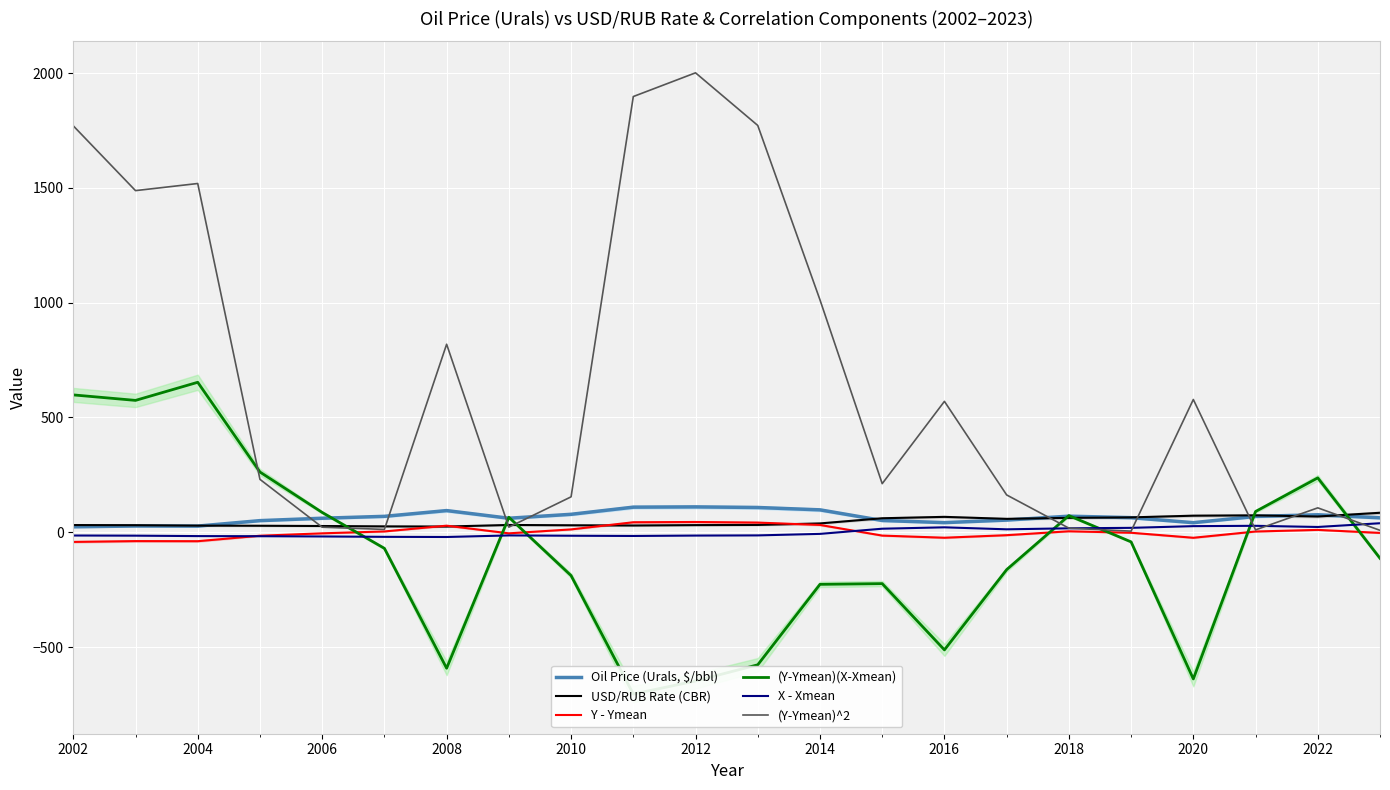

True or false: (Y-Ymean)^2 has a value of 2307.0 at 2004.

False